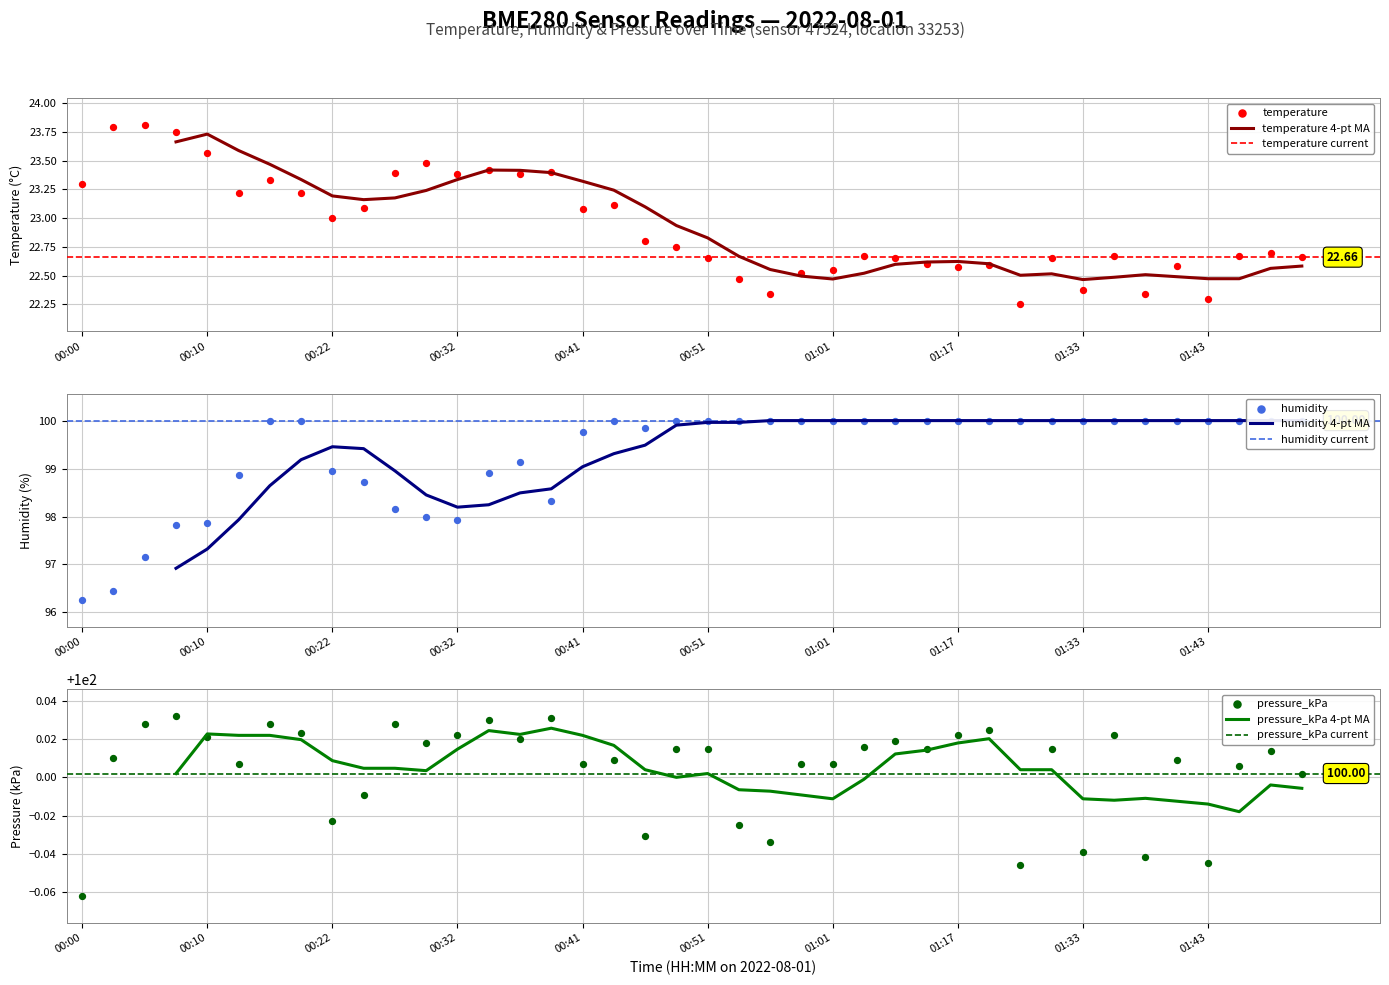

Is the value of humidity at 00:39 greater than the value of temperature at 01:09?

Yes